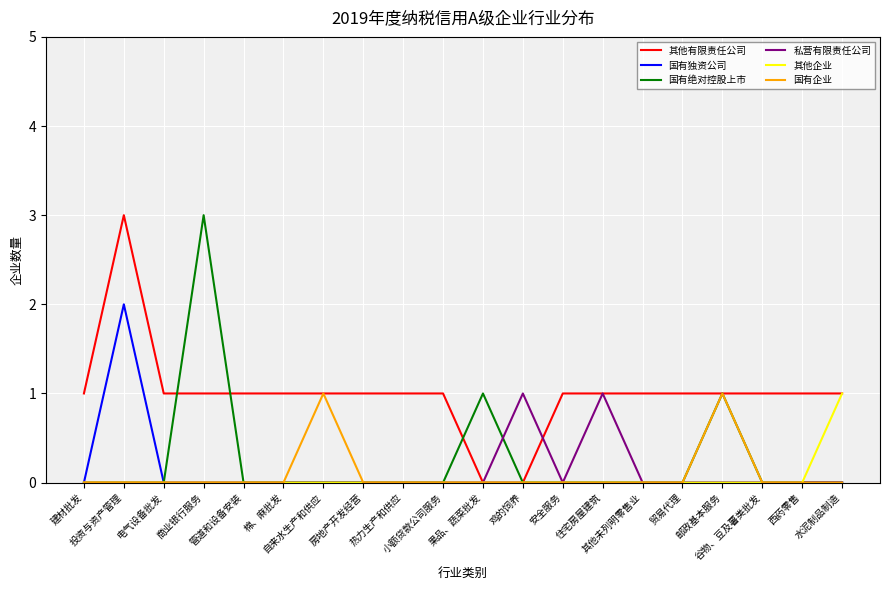

What is the greatest value displayed?

3